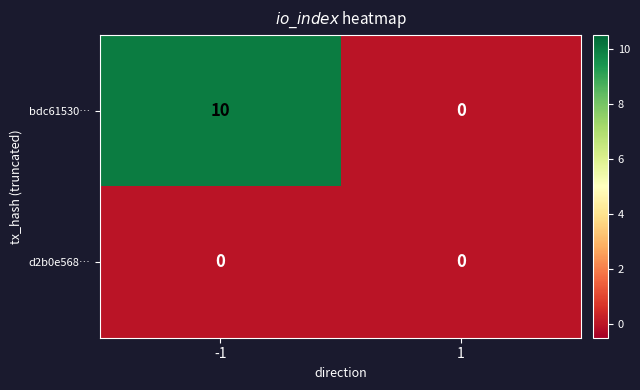

What value does the bdc61530… series have at -1?

10